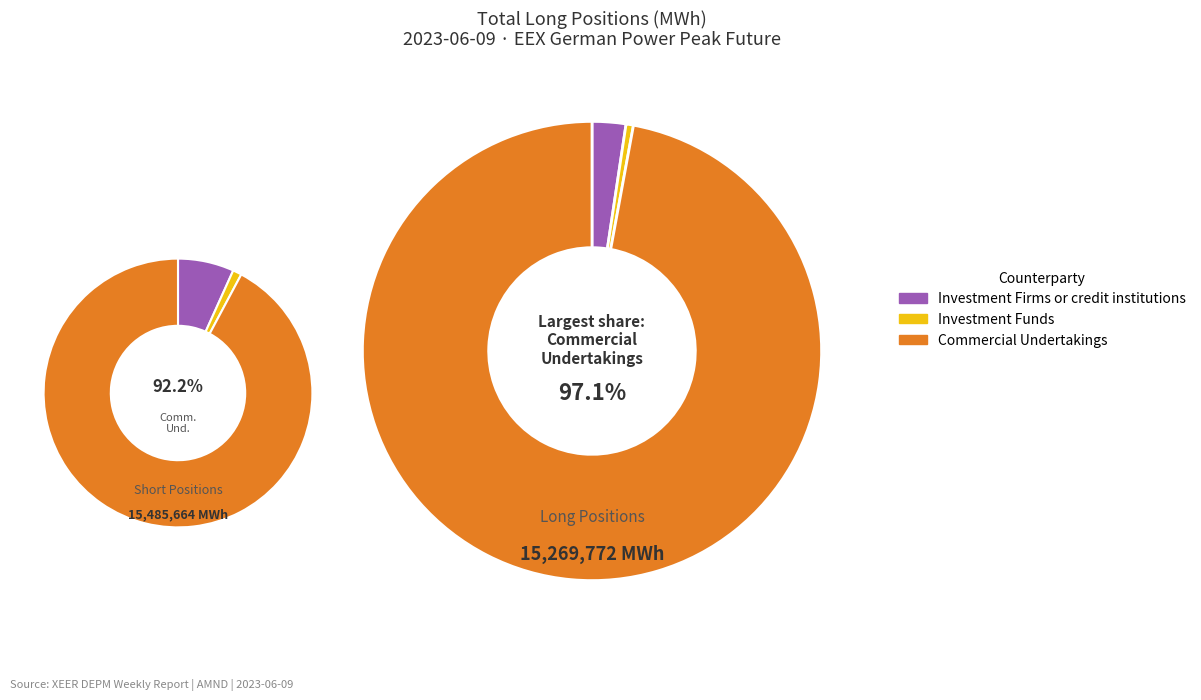

To the nearest percent, what is the difference between the Investment Funds and Commercial Undertakings slice percentages?

97%